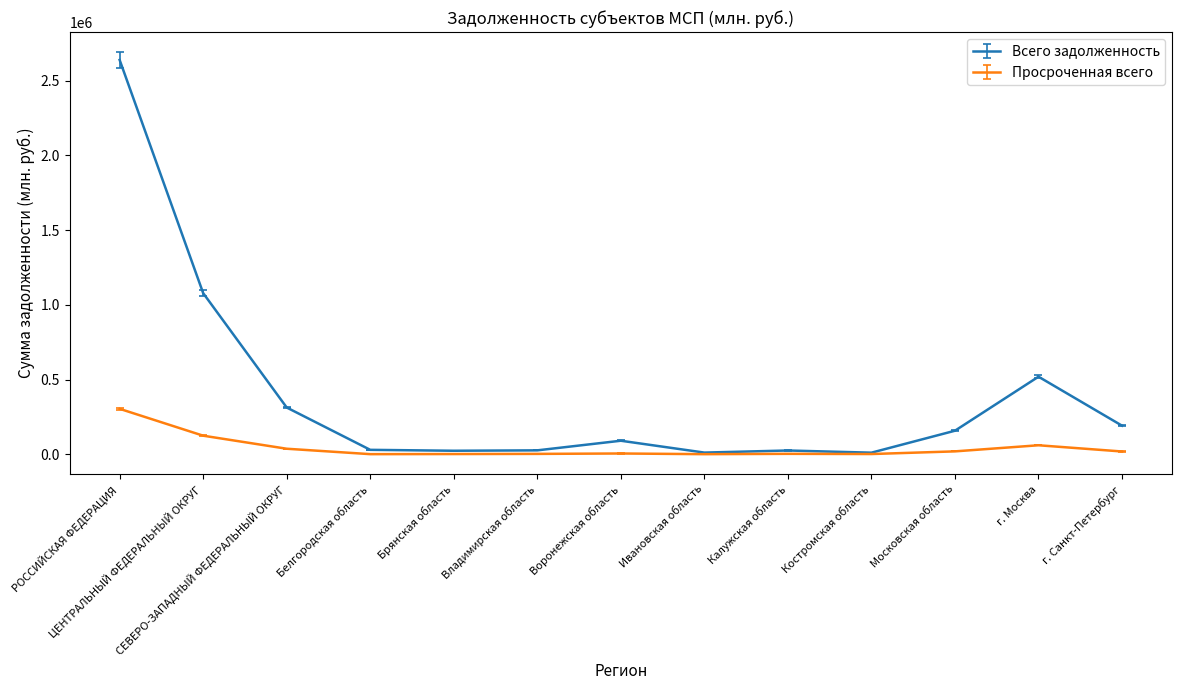

Where is Всего задолженность nearest to the value 1324382?

ЦЕНТРАЛЬНЫЙ ФЕДЕРАЛЬНЫЙ ОКРУГ